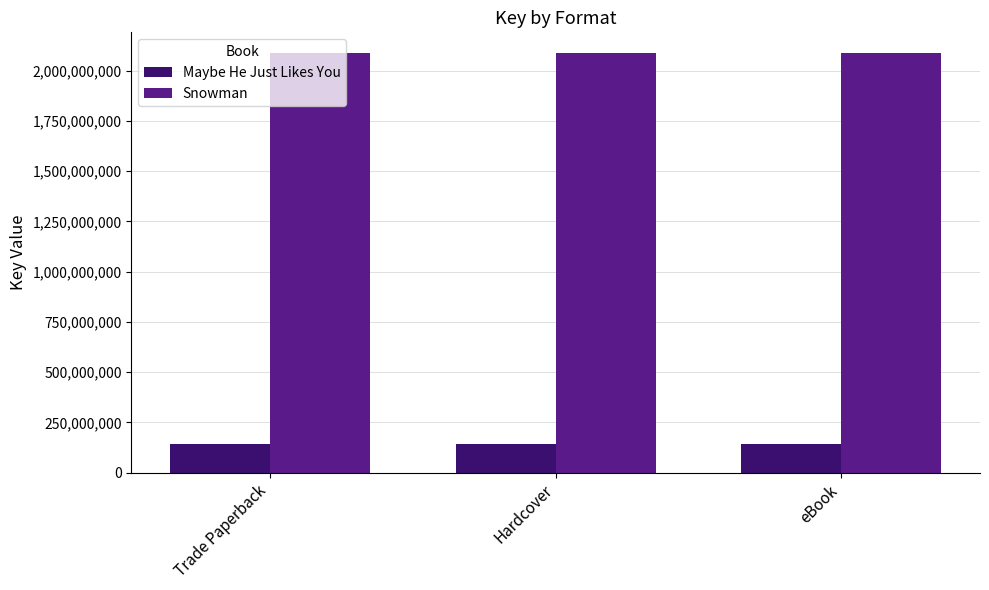

Is the value of Maybe He Just Likes You at Hardcover greater than the value of Snowman at Trade Paperback?

No